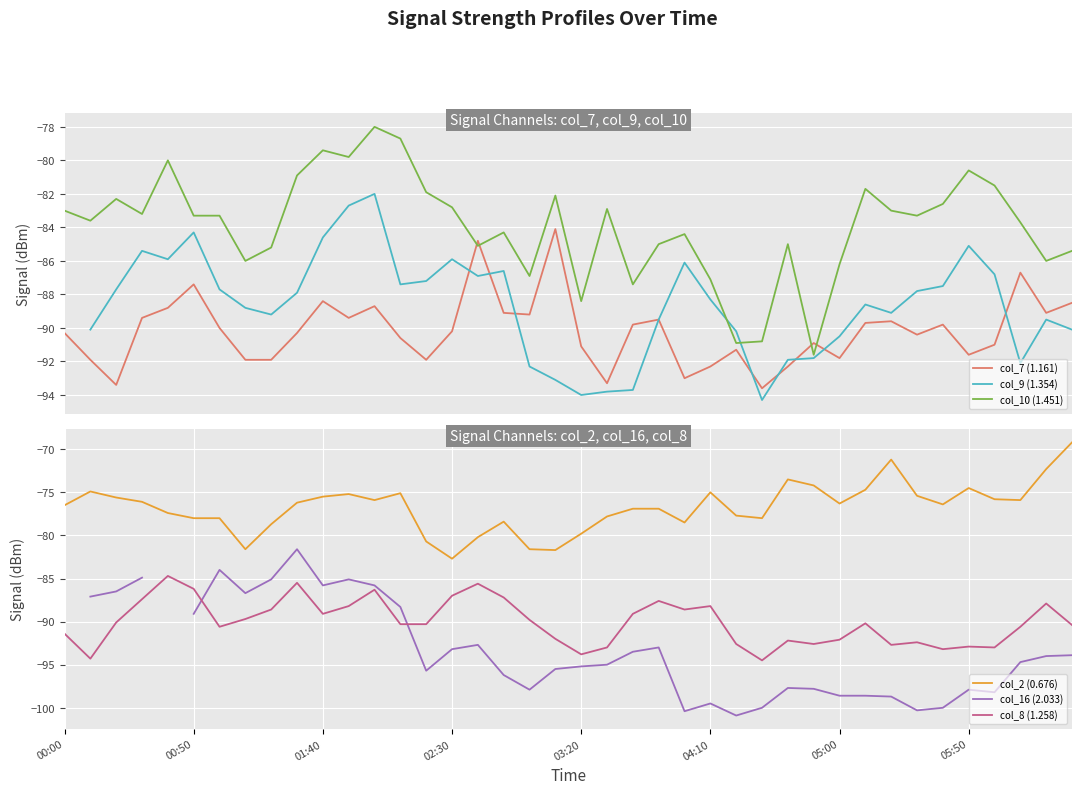

True or false: col_7 (1.161) and col_16 (2.033) intersect in this chart.

True